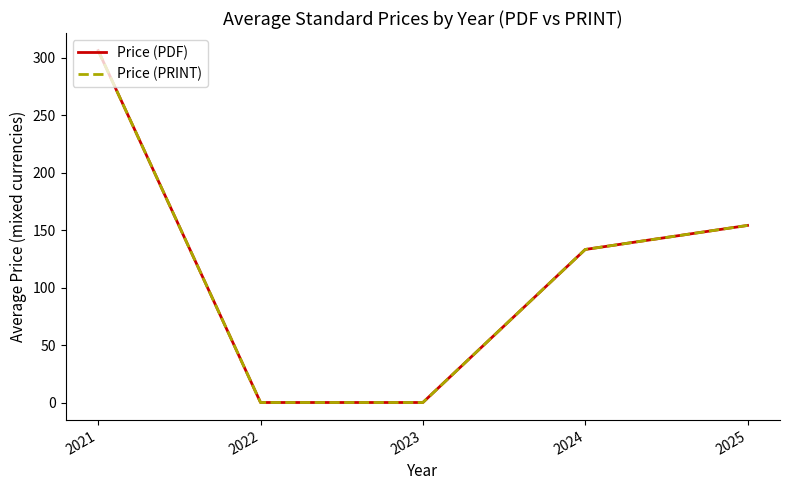

Is this an area chart (filled region under the line)?

No